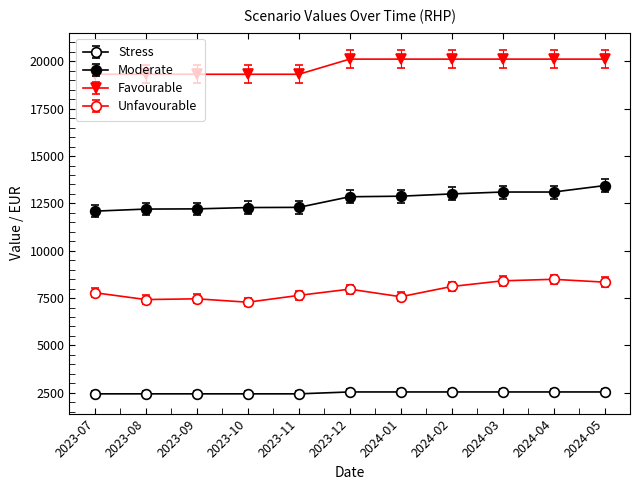

What is the label of the 7th point from the right?

2023-11